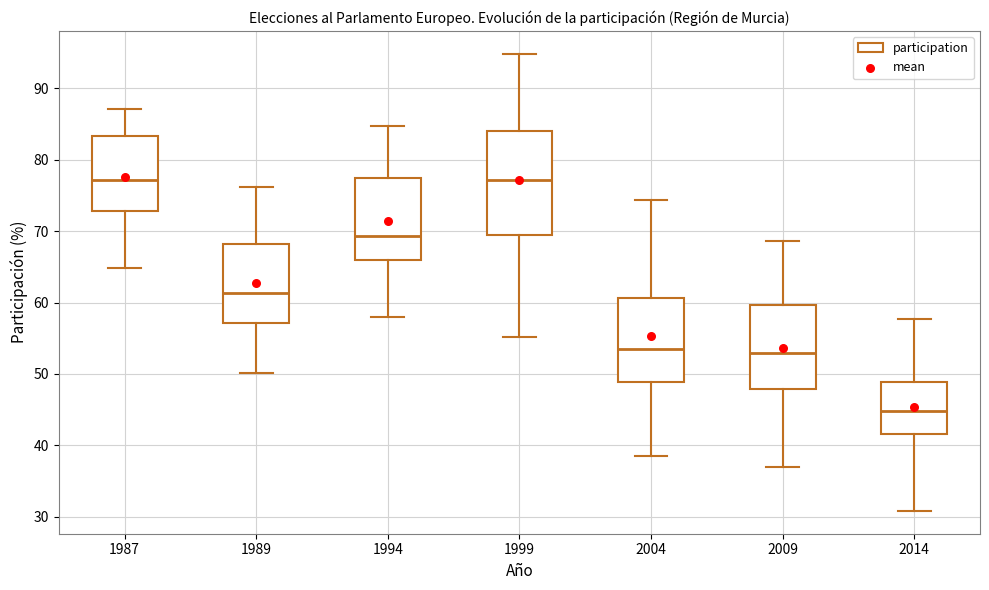

Where does the median line of the box at x = 1994 sit on the y-axis? The values are not printed on the chart, so give them approximately, as read against the axis.

69